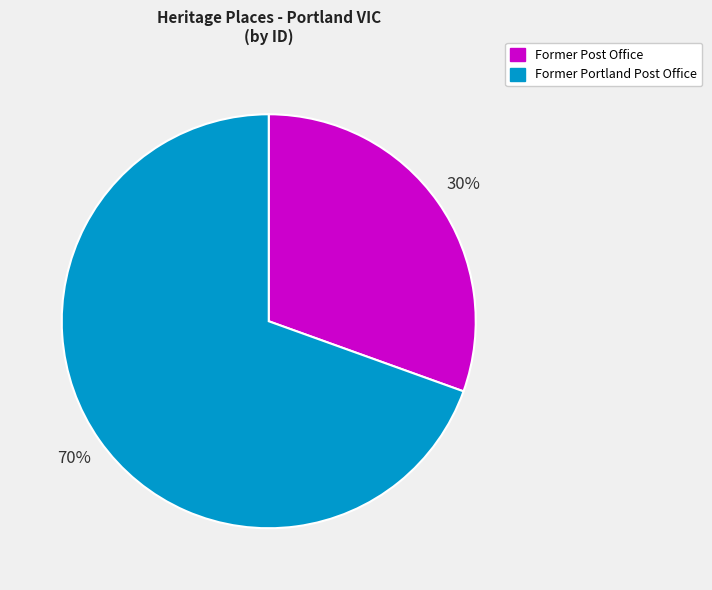

How many slices are in this pie chart?

2